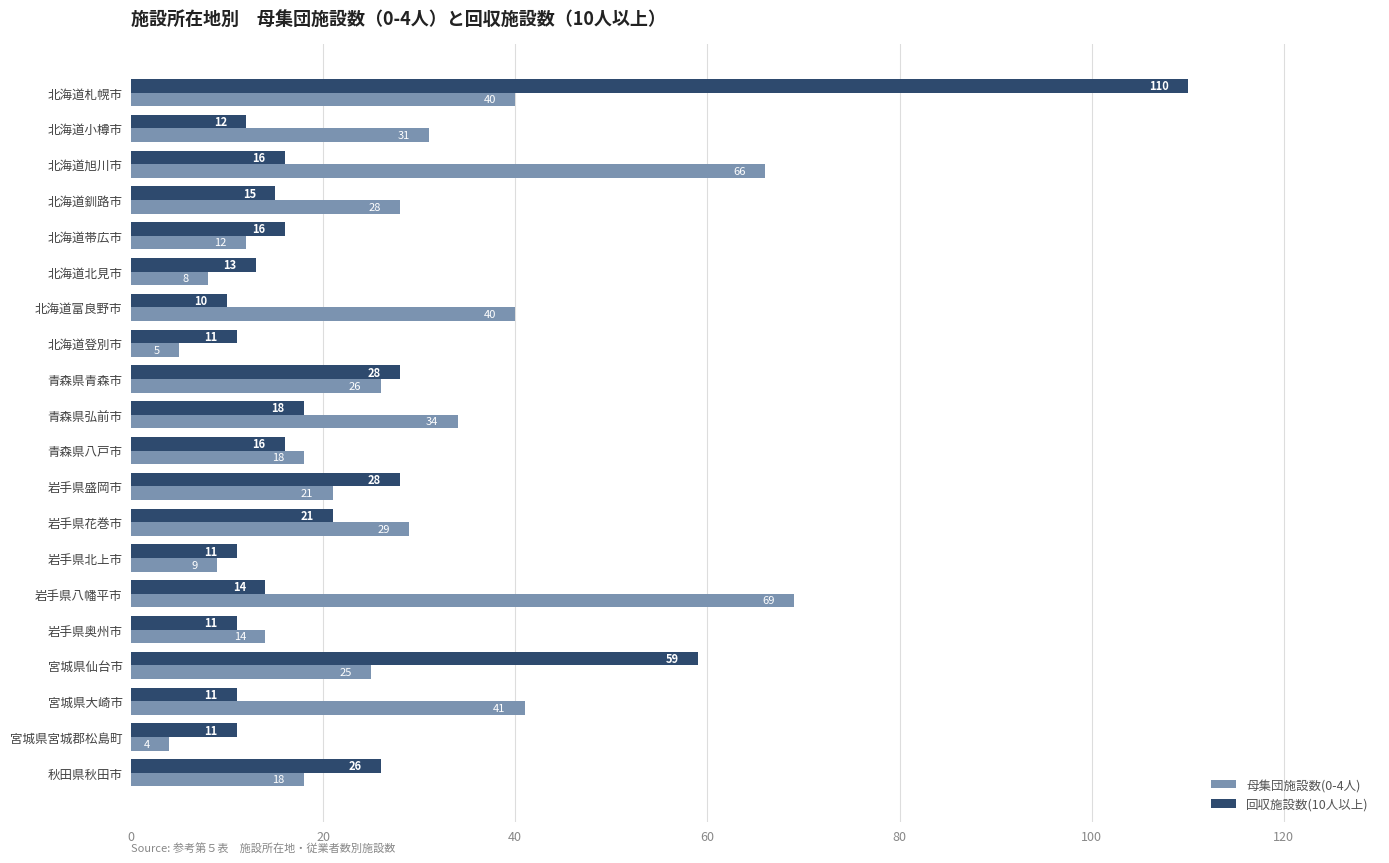

Rank the series by their maximum value, from lowest to highest.

母集団施設数(0-4人), 回収施設数(10人以上)